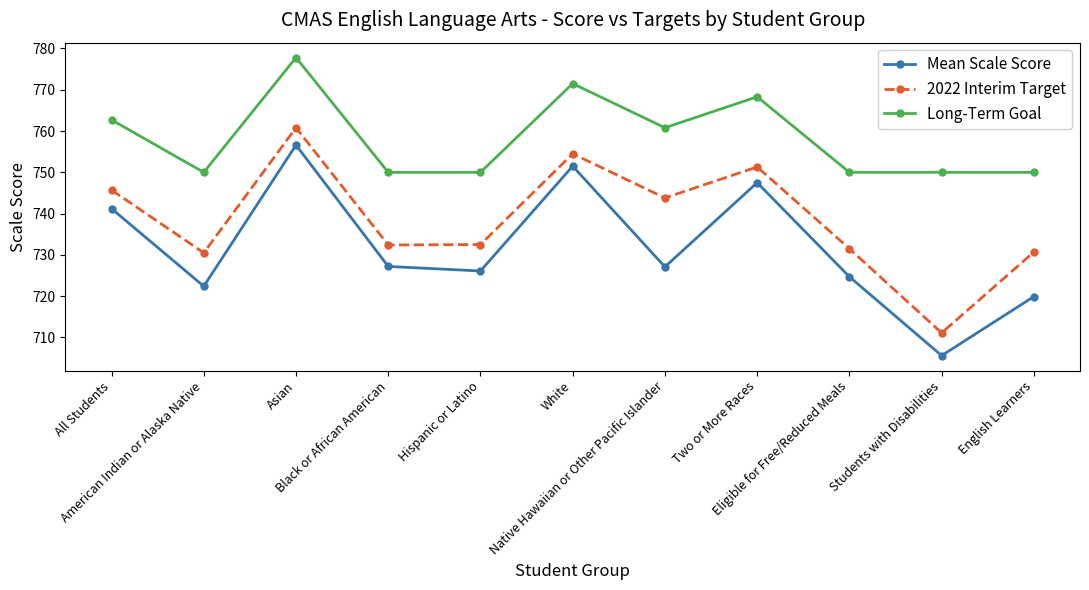

True or false: Mean Scale Score has a value of 411.6 at All Students.

False